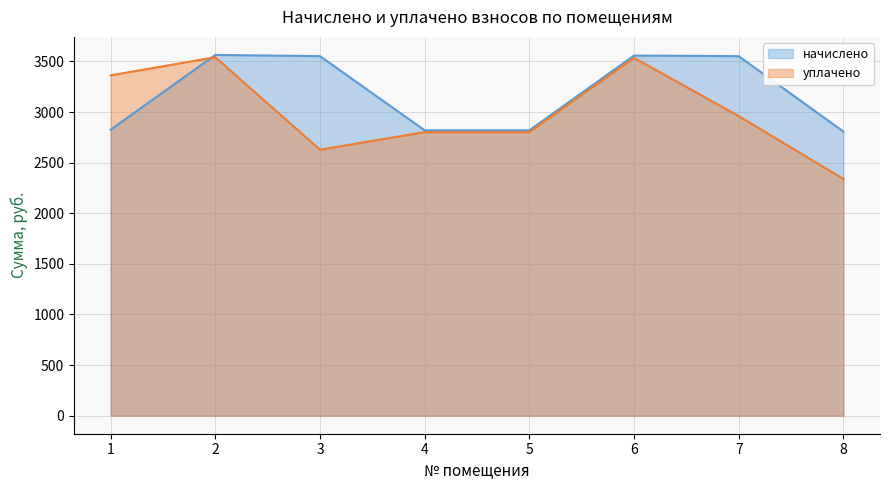

Rank the series by their average value, from highest to lowest.

начислено, уплачено